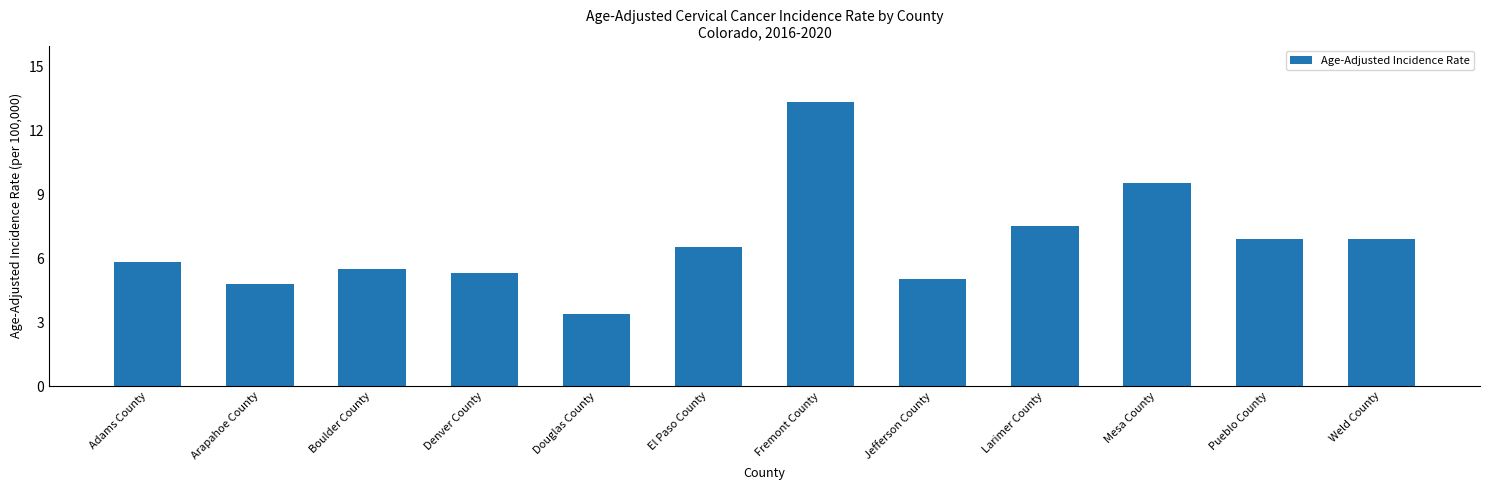

Reading right to left, list all the values displayed in this chart.

Weld County=6.9	Pueblo County=6.9	Mesa County=9.5	Larimer County=7.5	Jefferson County=5.0	Fremont County=13.3	El Paso County=6.5	Douglas County=3.4	Denver County=5.3	Boulder County=5.5	Arapahoe County=4.8	Adams County=5.8